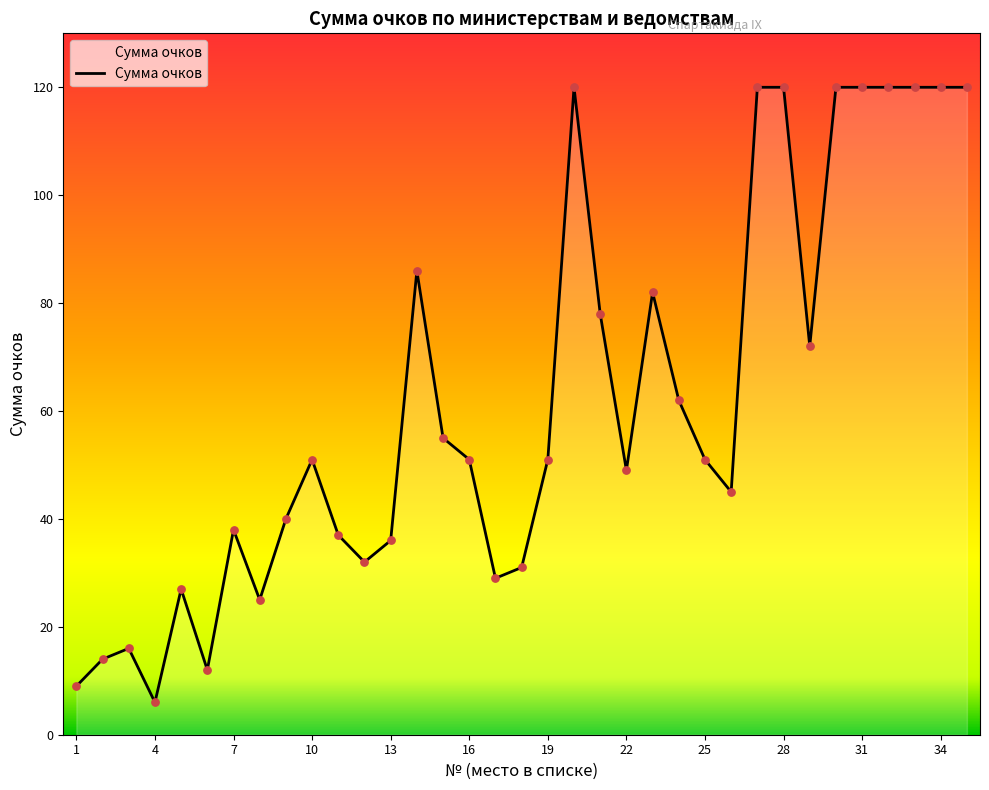

What is the change in value from 21 to 31?

+42